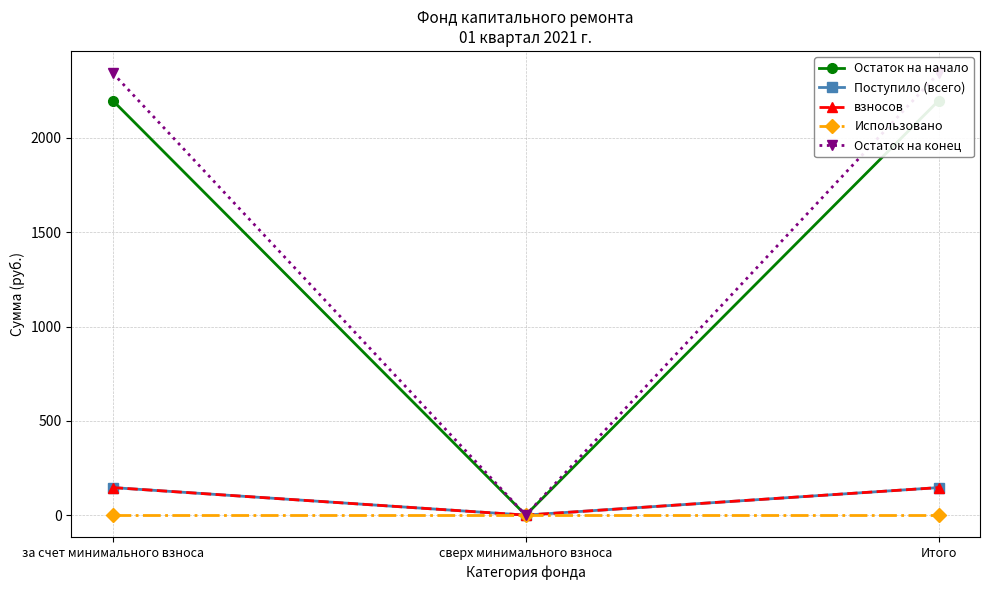

Which has a higher value, сверх минимального взноса or за счет минимального взноса?

за счет минимального взноса